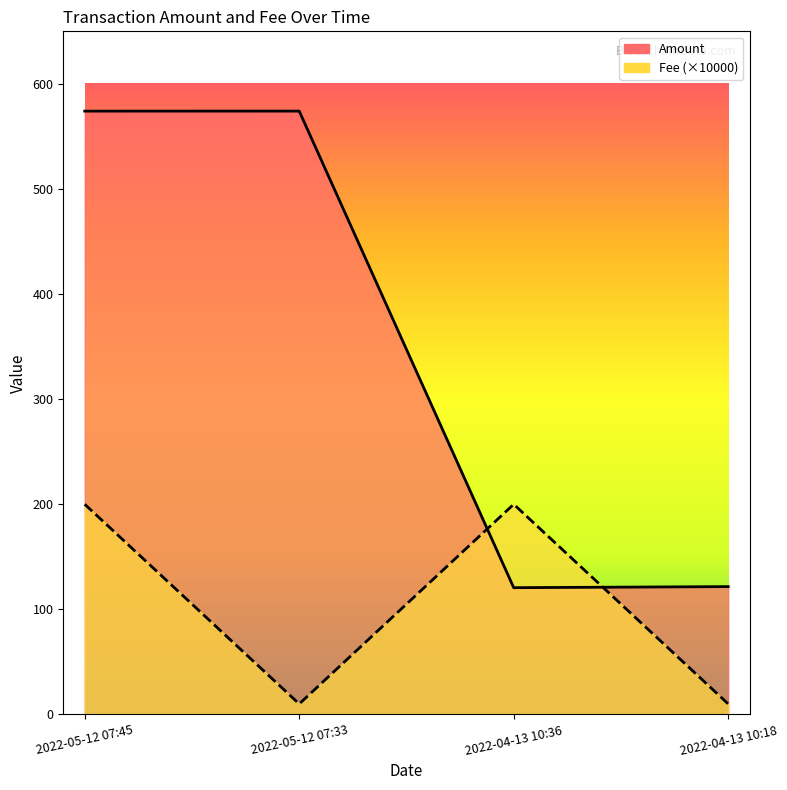

After their last crossing, which series has the higher values: Amount or Fee?

Amount